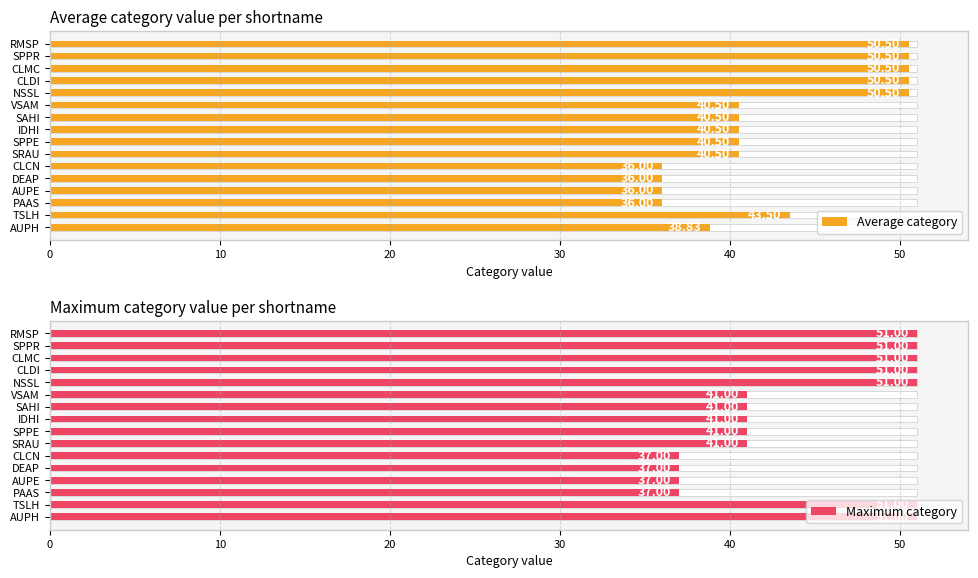

True or false: Average category has a value of 50.5 at CLMC.

True